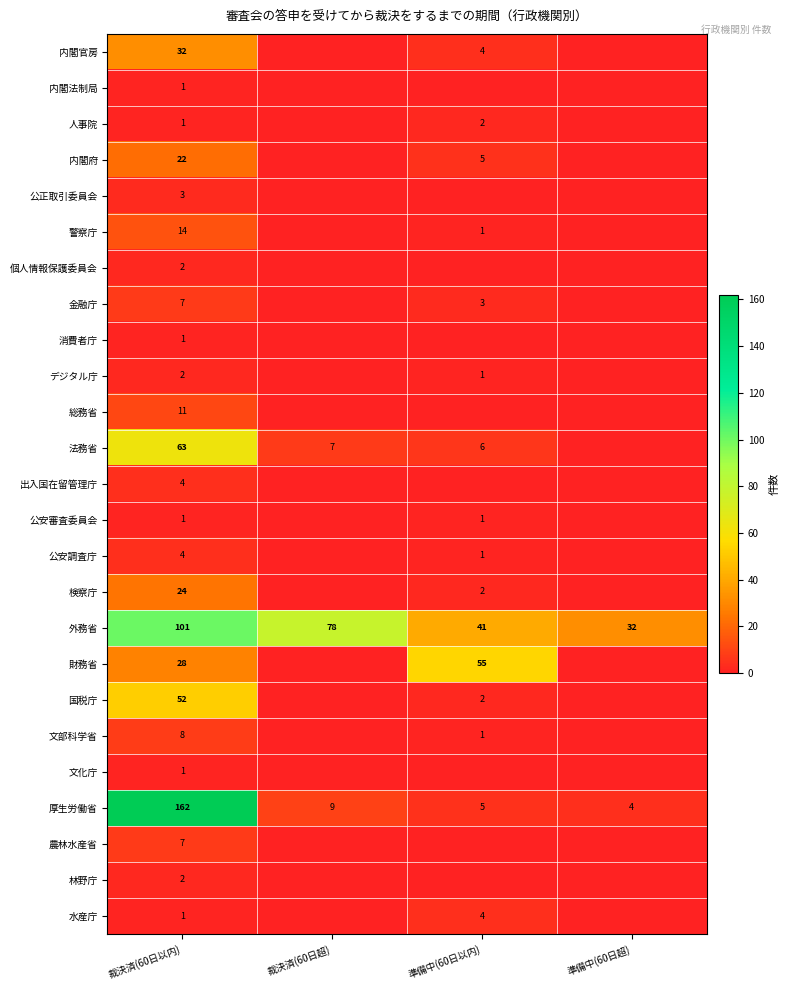

What is the spread (max minus min) of values at 裁決済(60日以内)?

161